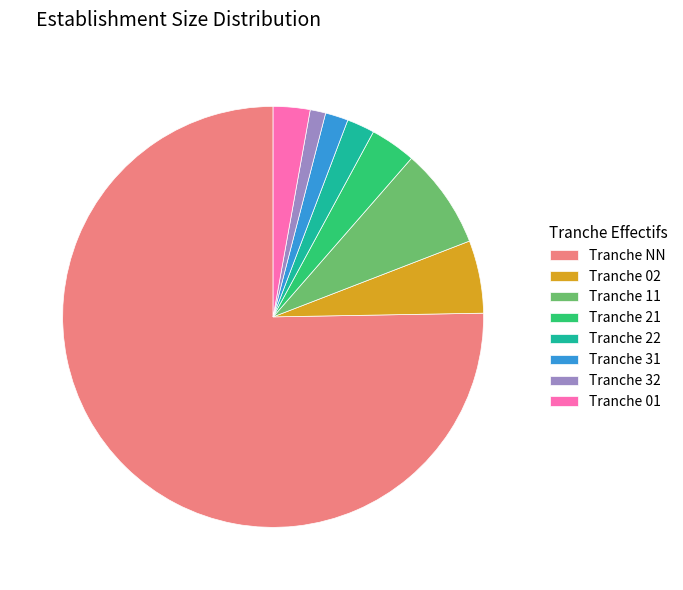

Count the number of slices in the pie.

8